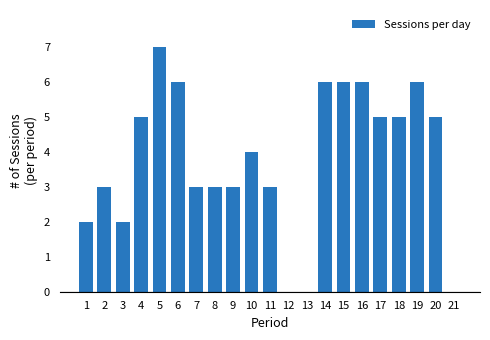

True or false: the data shows 0 at 12.

True